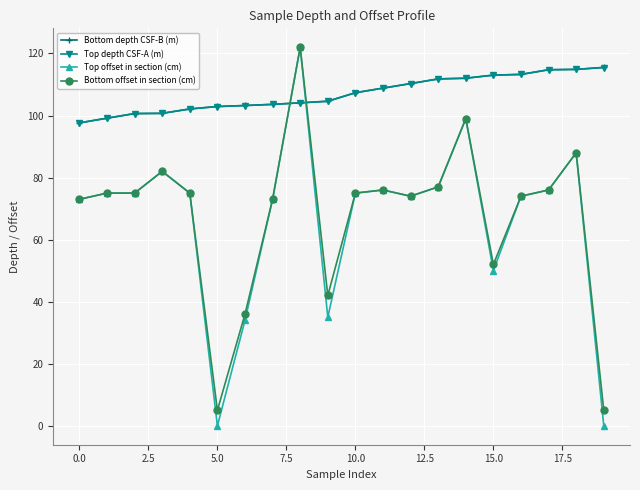

How many data points does each series have?

20